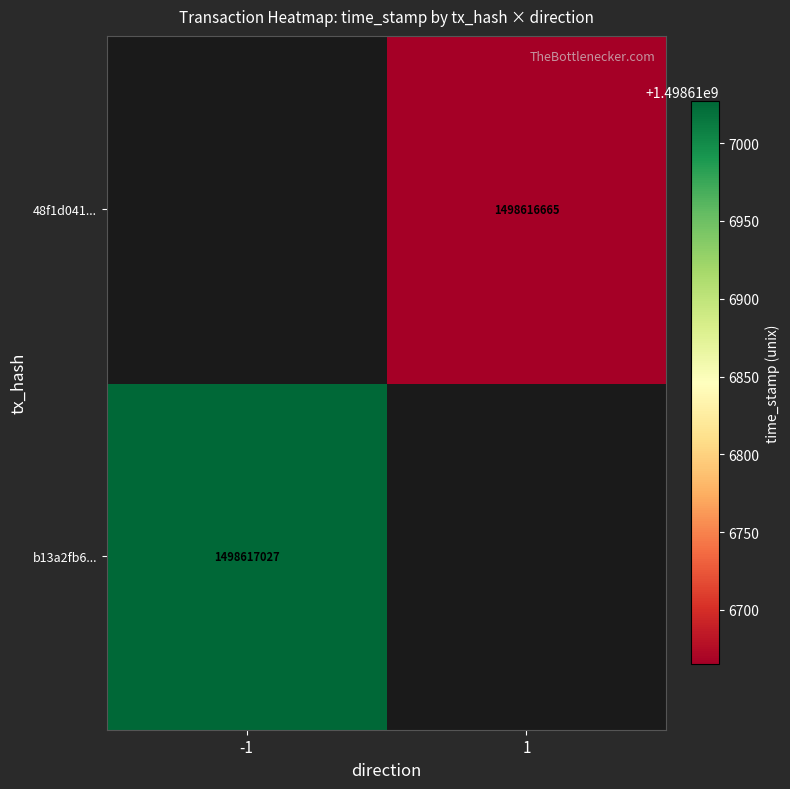

What is the highest value of the 48f1d041d33b8f5f292f68b629ee33ac8db5408 series?

1498616665